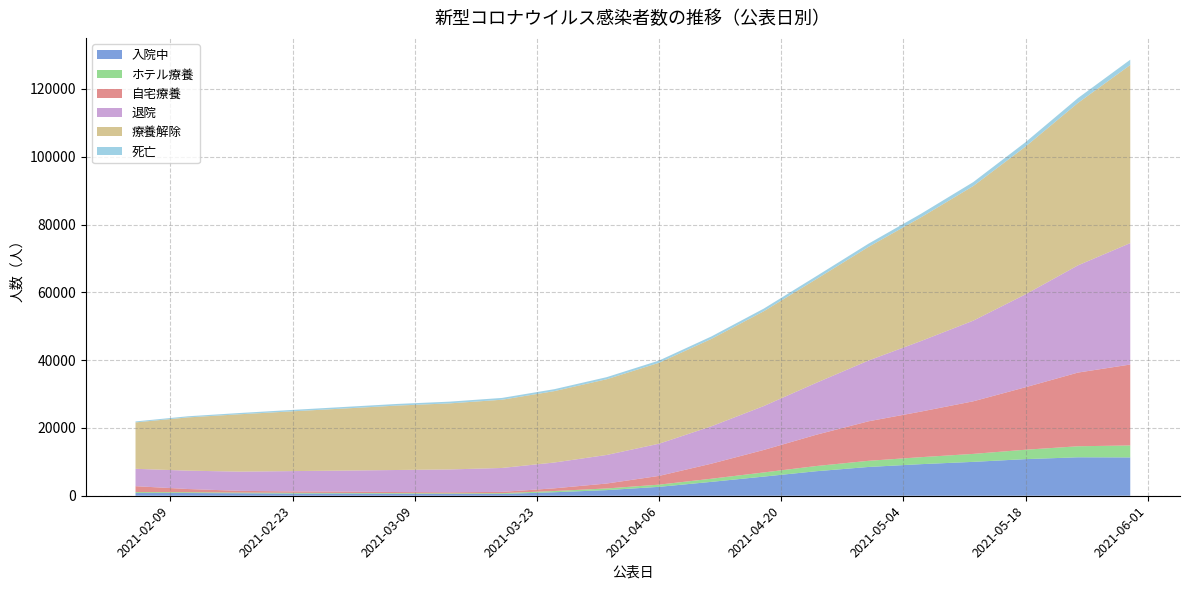

Reading left to right, what are all the values shown in this chart?

入院中: 2021-02-05=798	2021-02-11=802	2021-02-17=736	2021-02-23=645	2021-03-01=656	2021-03-07=579	2021-03-13=511	2021-03-19=532	2021-03-25=1037	2021-03-31=1660	2021-04-06=2626	2021-04-12=4097	2021-04-18=5651	2021-04-24=7230	2021-04-30=8488	2021-05-06=9316	2021-05-12=9993	2021-05-18=10801	2021-05-24=11341	2021-05-30=11302
ホテル療養: 2021-02-05=273	2021-02-11=232	2021-02-17=198	2021-02-23=217	2021-03-01=170	2021-03-07=201	2021-03-13=191	2021-03-19=224	2021-03-25=359	2021-03-31=489	2021-04-06=647	2021-04-12=922	2021-04-18=1220	2021-04-24=1530	2021-04-30=1812	2021-05-06=2059	2021-05-12=2349	2021-05-18=2769	2021-05-24=3250	2021-05-30=3533
自宅療養: 2021-02-05=1749	2021-02-11=953	2021-02-17=508	2021-02-23=421	2021-03-01=403	2021-03-07=315	2021-03-13=318	2021-03-19=387	2021-03-25=795	2021-03-31=1457	2021-04-06=2581	2021-04-12=4443	2021-04-18=6637	2021-04-24=9220	2021-04-30=11656	2021-05-06=13445	2021-05-12=15509	2021-05-18=18437	2021-05-24=21734	2021-05-30=23865
退院: 2021-02-05=5125	2021-02-11=5411	2021-02-17=5671	2021-02-23=5988	2021-03-01=6192	2021-03-07=6500	2021-03-13=6734	2021-03-19=7050	2021-03-25=7612	2021-03-31=8423	2021-04-06=9498	2021-04-12=11024	2021-04-18=12948	2021-04-24=15305	2021-04-30=17925	2021-05-06=20793	2021-05-12=23782	2021-05-18=27401	2021-05-24=31617	2021-05-30=35817
療養解除: 2021-02-05=13688	2021-02-11=15709	2021-02-17=16928	2021-02-23=17633	2021-03-01=18322	2021-03-07=19002	2021-03-13=19491	2021-03-19=20123	2021-03-25=21057	2021-03-31=22336	2021-04-06=23867	2021-04-12=25782	2021-04-18=27958	2021-04-24=30581	2021-04-30=33517	2021-05-06=36479	2021-05-12=39706	2021-05-18=43583	2021-05-24=47906	2021-05-30=52528
死亡: 2021-02-05=286	2021-02-11=329	2021-02-17=373	2021-02-23=416	2021-03-01=456	2021-03-07=480	2021-03-13=508	2021-03-19=535	2021-03-25=572	2021-03-31=614	2021-04-06=663	2021-04-12=720	2021-04-18=782	2021-04-24=856	2021-04-30=942	2021-05-06=1041	2021-05-12=1159	2021-05-18=1291	2021-05-24=1429	2021-05-30=1566